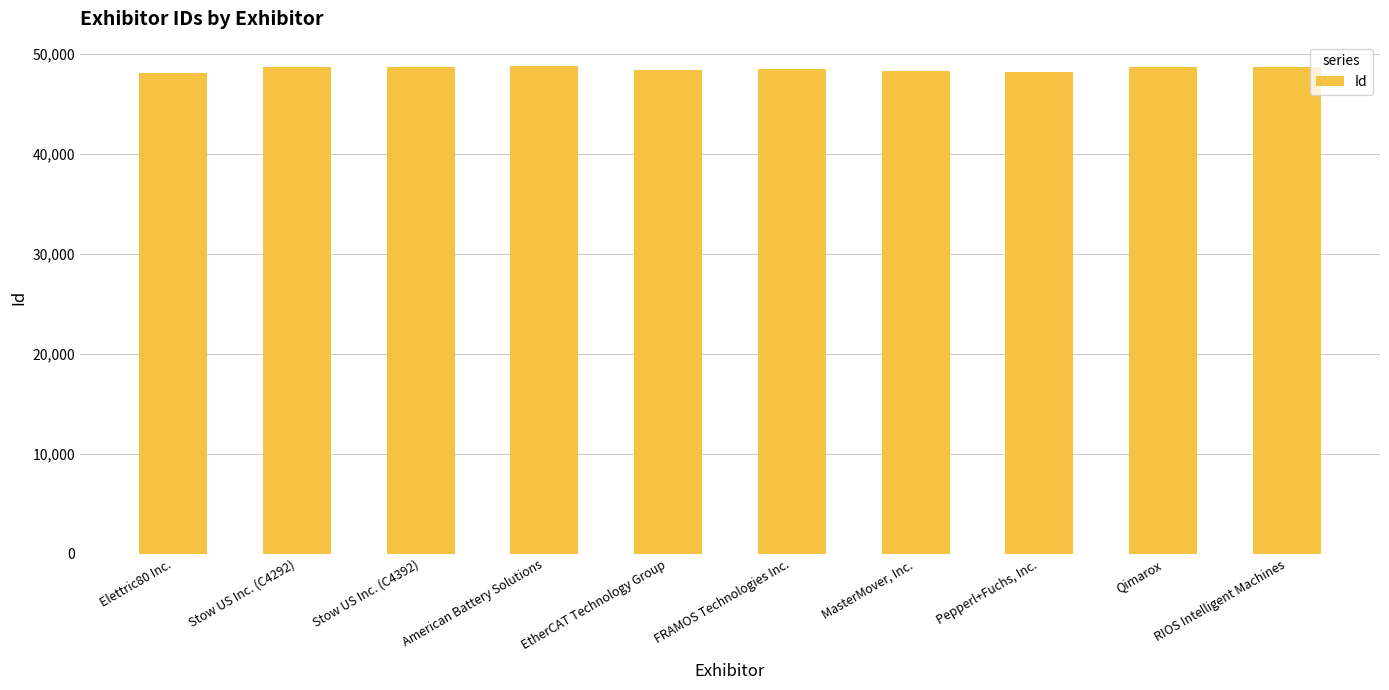

What is the change in value from Elettric80 Inc. to Qimarox?

+588